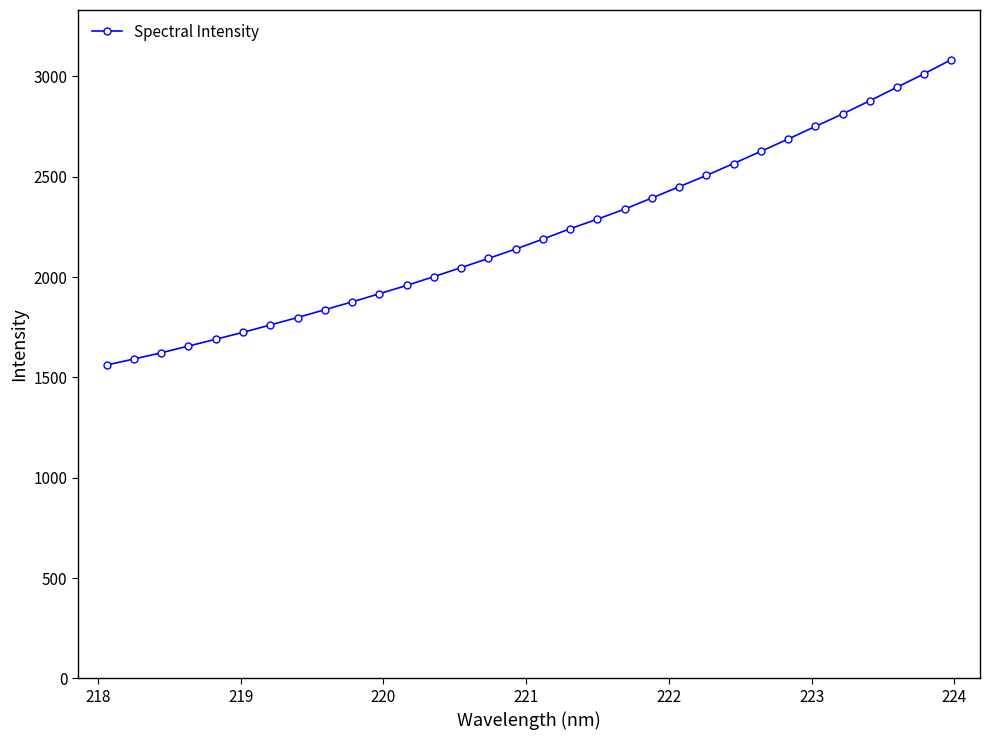

What is the value of the 16th point from the left?

2139.4